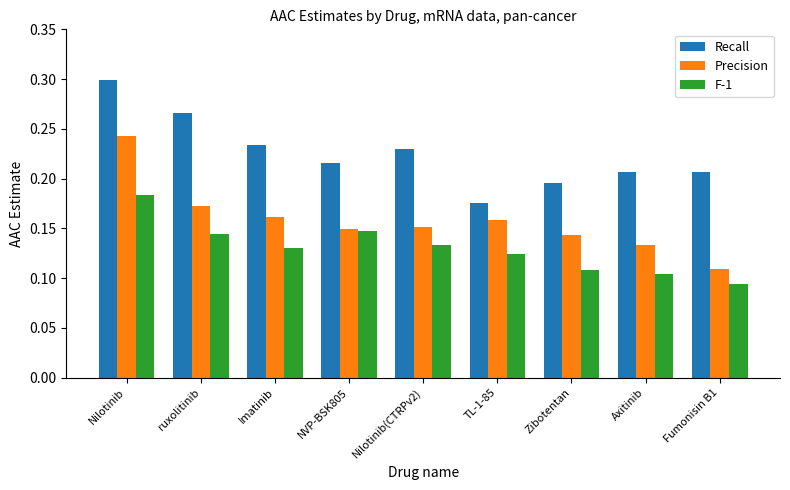

True or false: Precision has a value of 0.2 at NVP-BSK805.

False